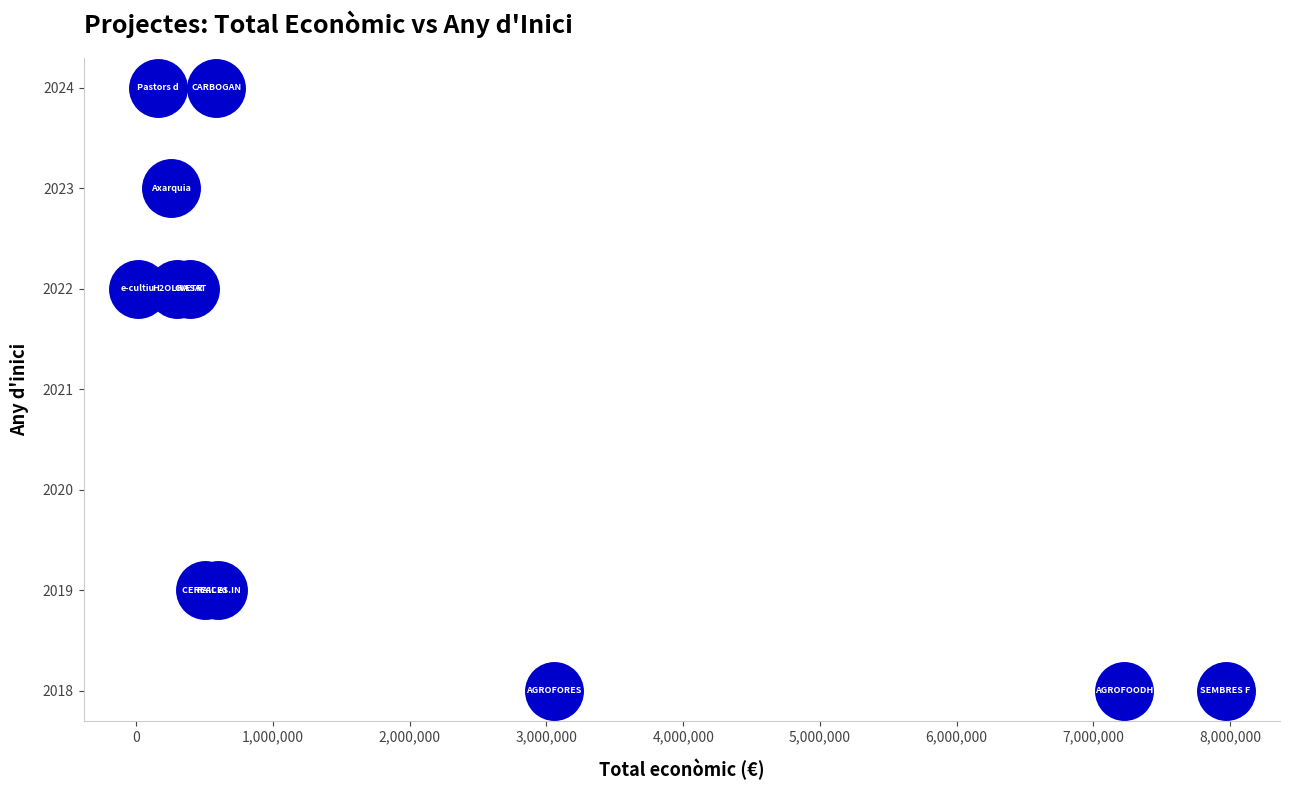

What is the range of X values (max minus min)?

7955413